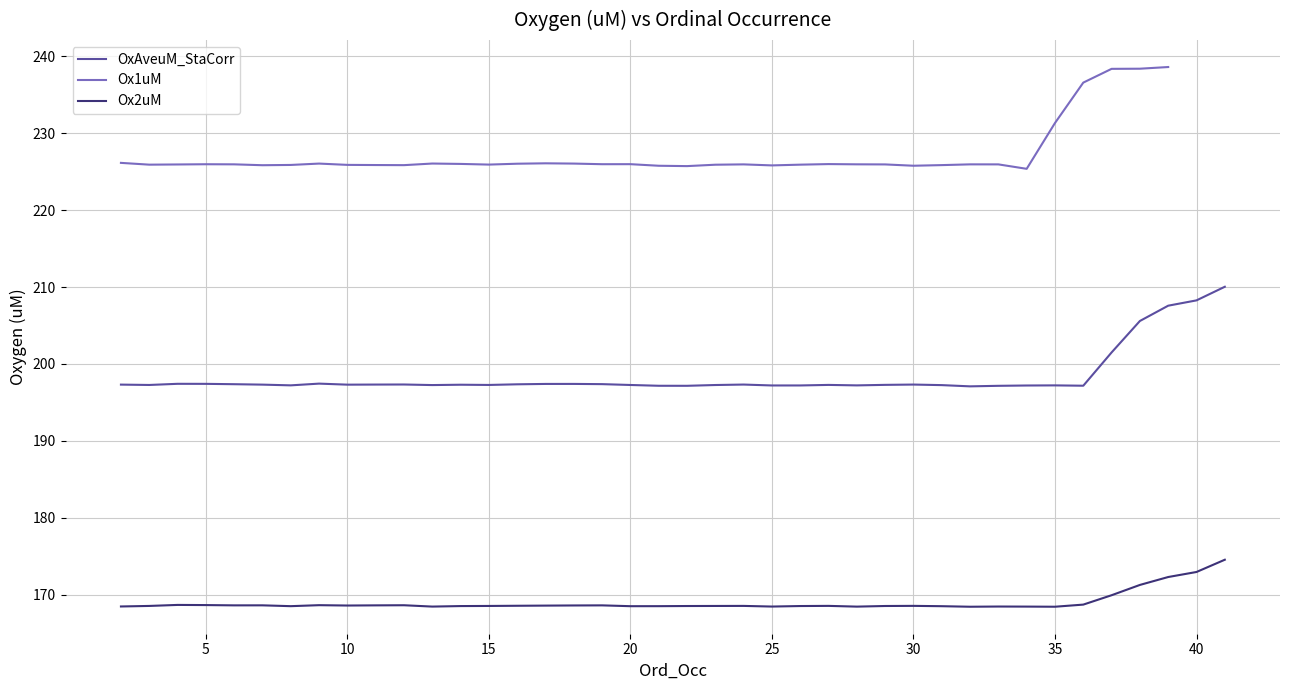

What is the maximum value for OxAveuM_StaCorr?

210.0